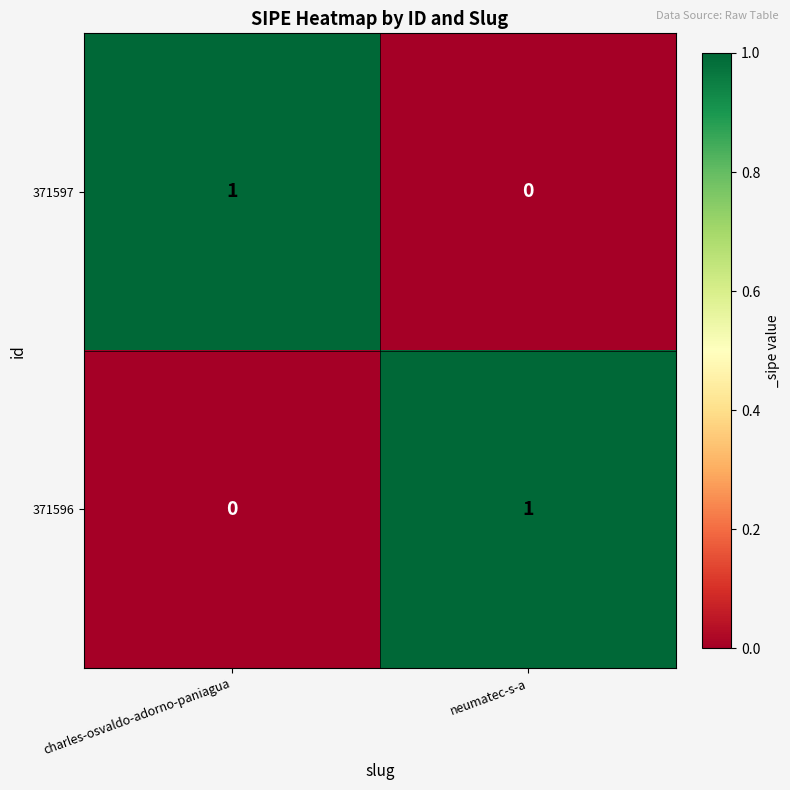

List the labels in order of 371597 value, smallest first.

neumatec-s-a, charles-osvaldo-adorno-paniagua